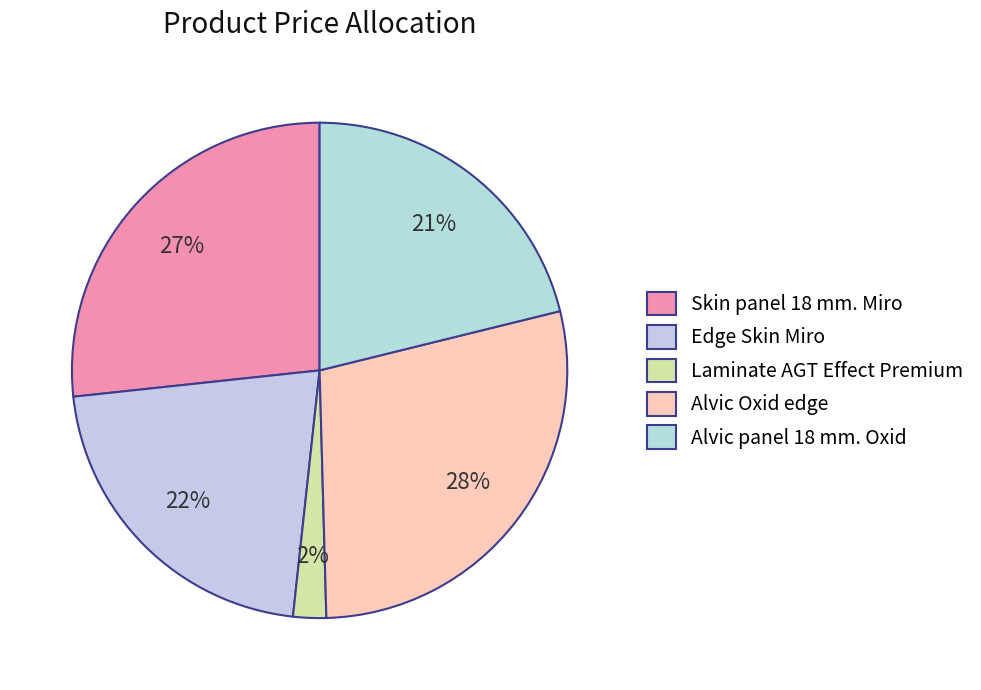

Count the number of slices in the pie.

5